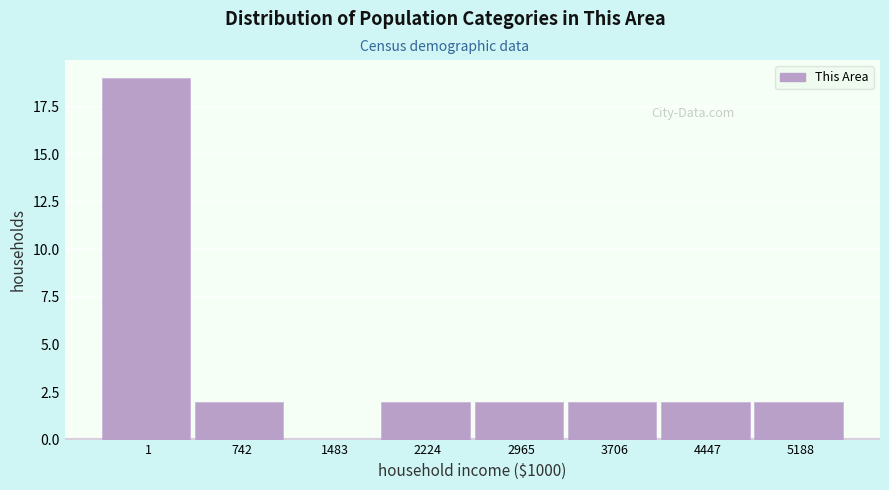

Reading right to left, what are all the values shown in this chart?

5188=2	4447=2	3706=2	2965=2	2224=2	1483=0	742=2	1=19